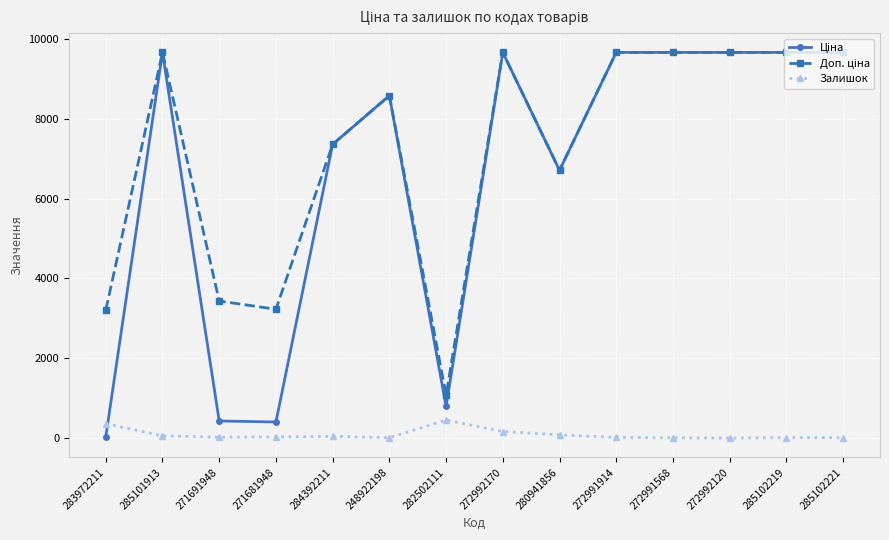

True or false: Залишок and Доп. ціна intersect in this chart.

False